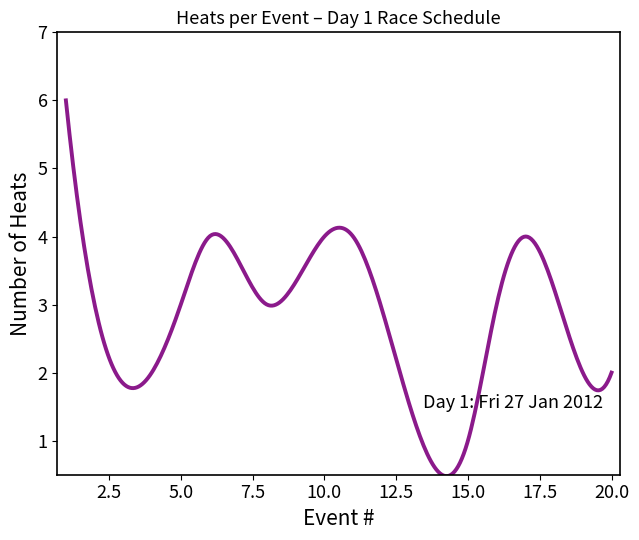

What is the difference between the maximum and minimum values?

5.5